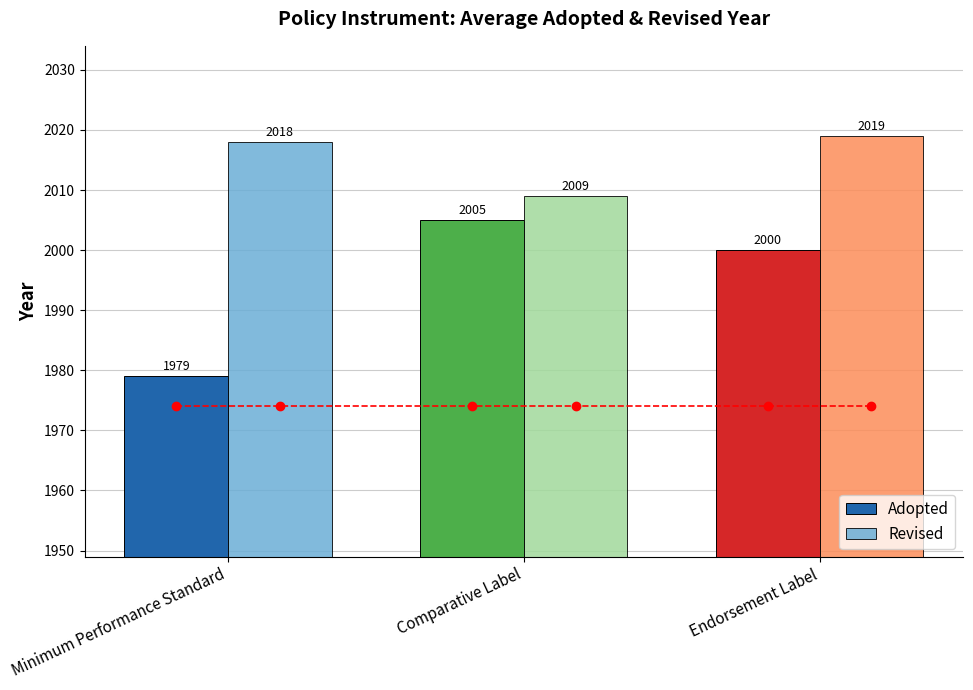

At which category is the sum across all series the highest?

Endorsement Label